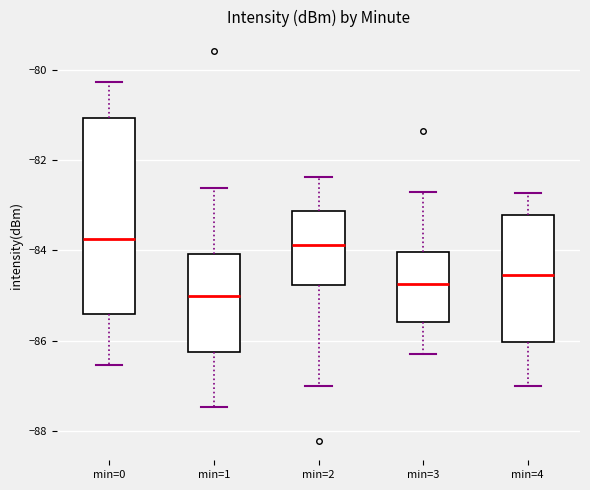

Comparing the boxes themselves (not the whiskers), which one is the tallest?

min=0